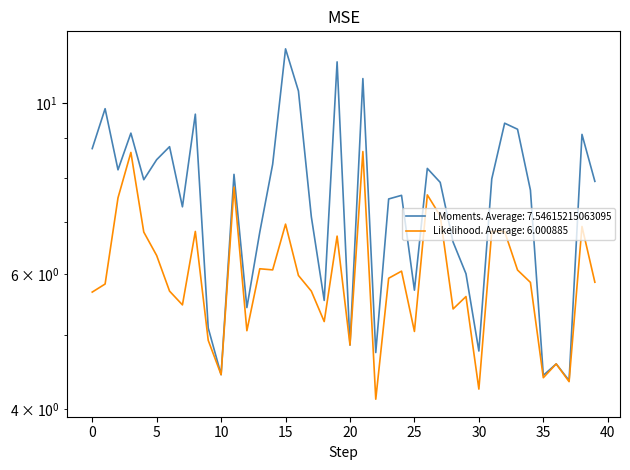

What is the maximum value shown in the chart?

11.8